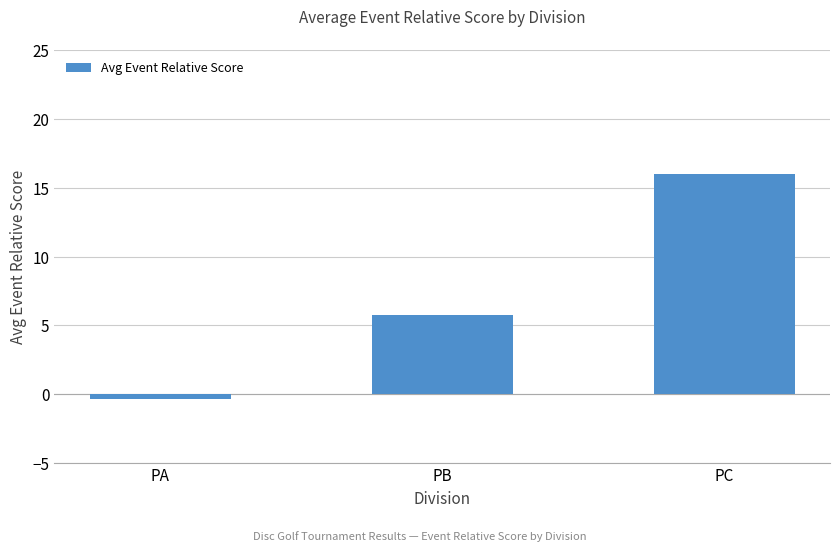

Reading left to right, what are all the values shown in this chart?

-0.3	5.8	16.0